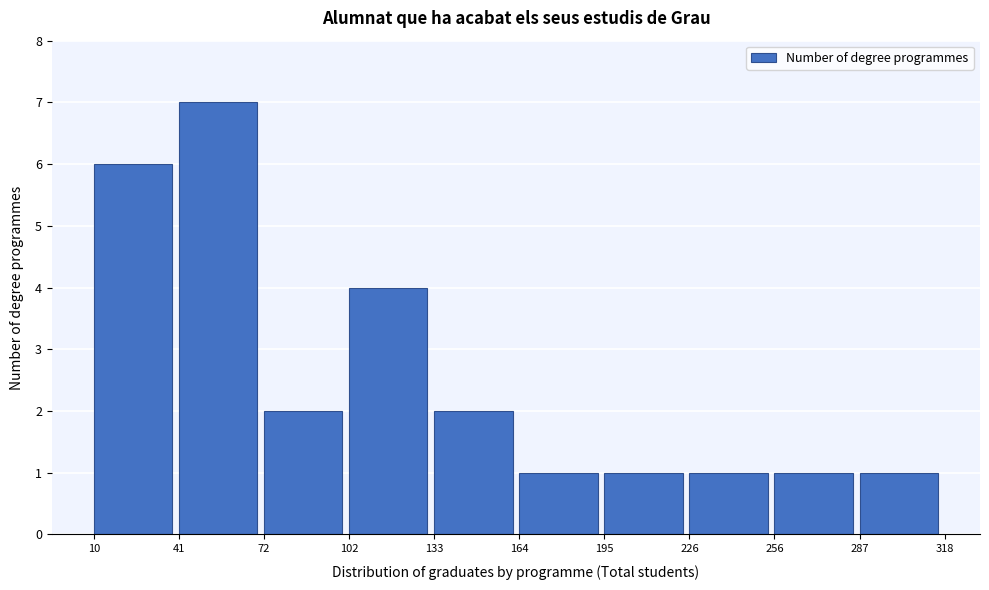

Reading left to right, transcribe this chart: for each bar, give the range it covers on the x-axis and its height. The values are not printed on the chart, so give them approximately, as read against the axis.

10 to 41: 6
41 to 72: 7
72 to 102: 2
102 to 133: 4
133 to 164: 2
164 to 195: 1
195 to 226: 1
226 to 256: 1
256 to 287: 1
287 to 318: 1